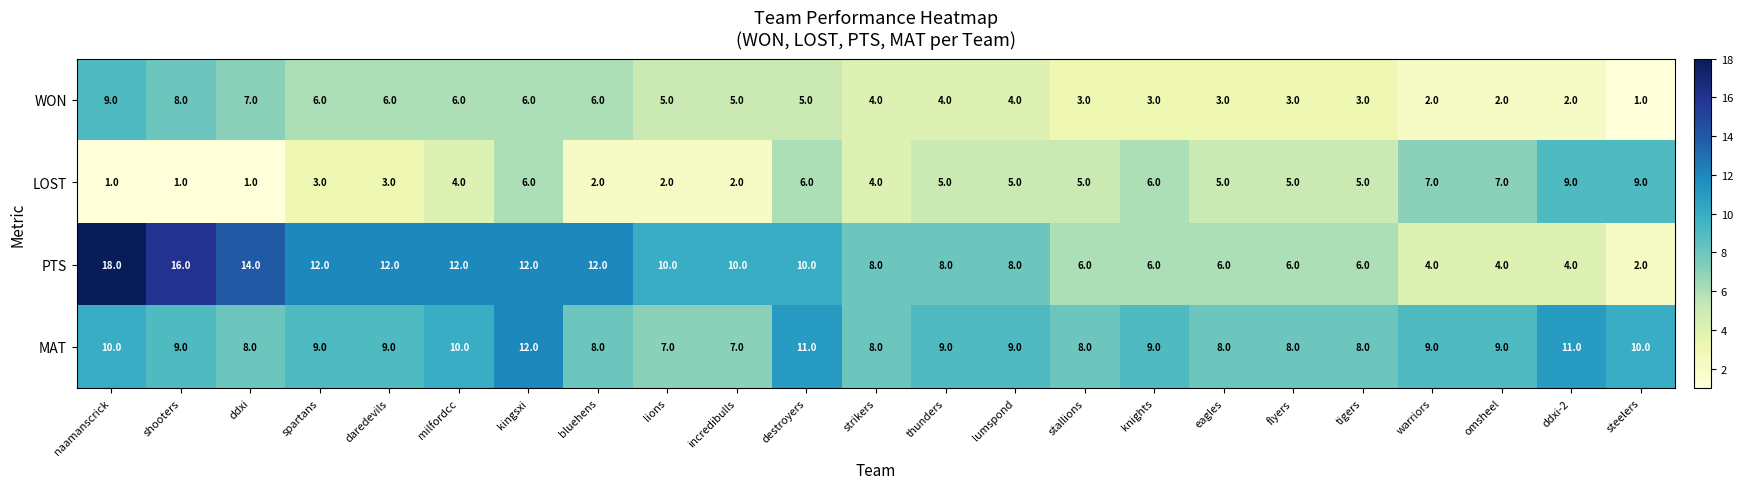

True or false: WON has a value of 4 at strikers.

True